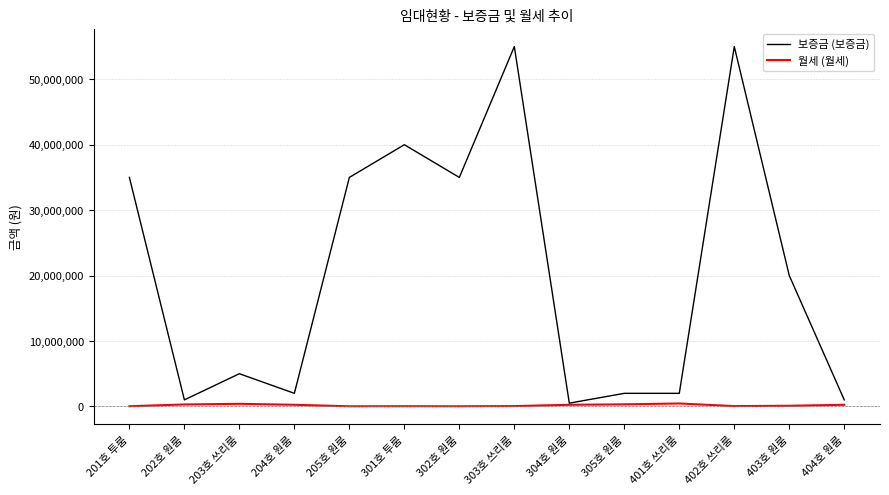

Between 205호 원룸 and 401호 쓰리룸, which series saw the biggest shift?

보증금 (보증금)